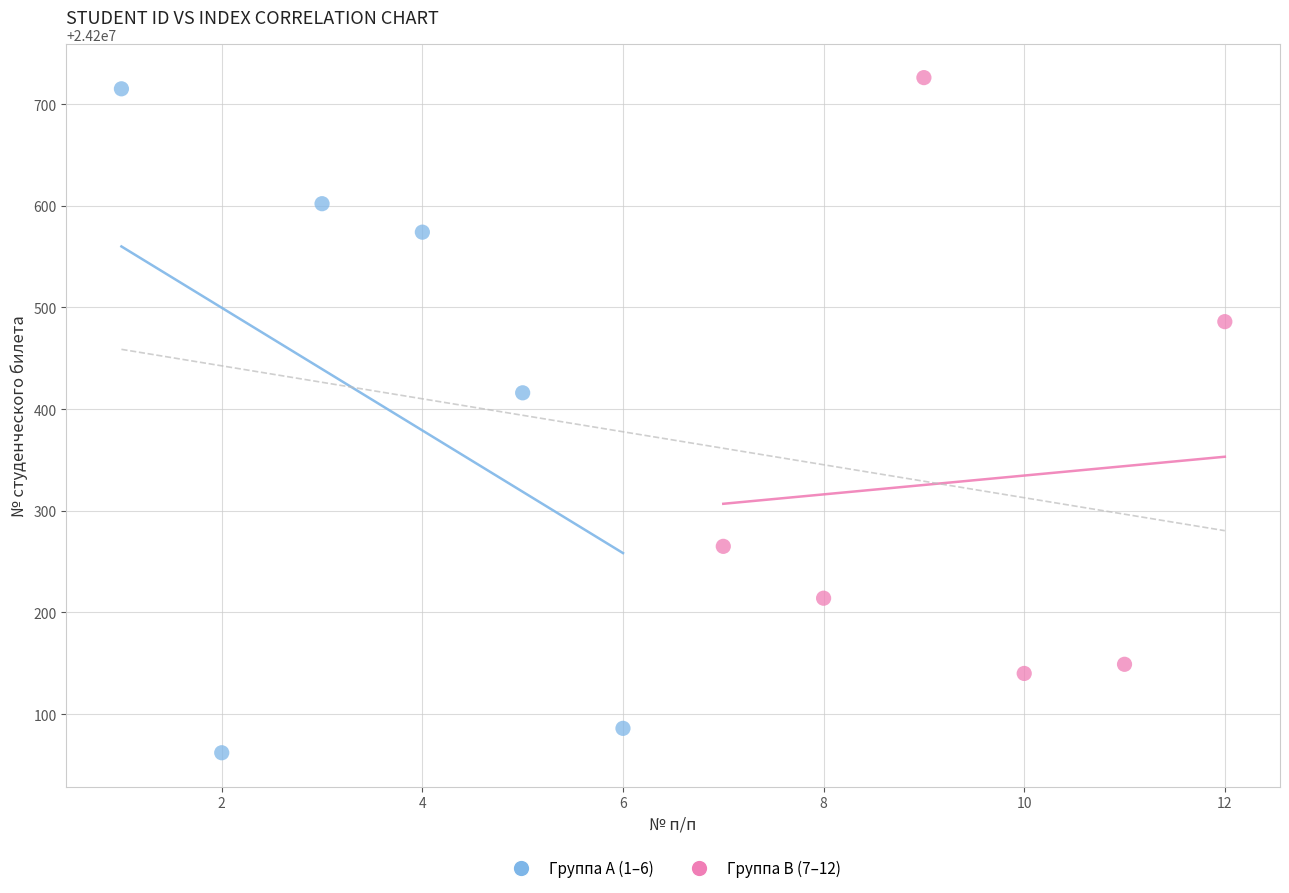

Which series reaches the minimum Y coordinate?

Группа A (1–6)